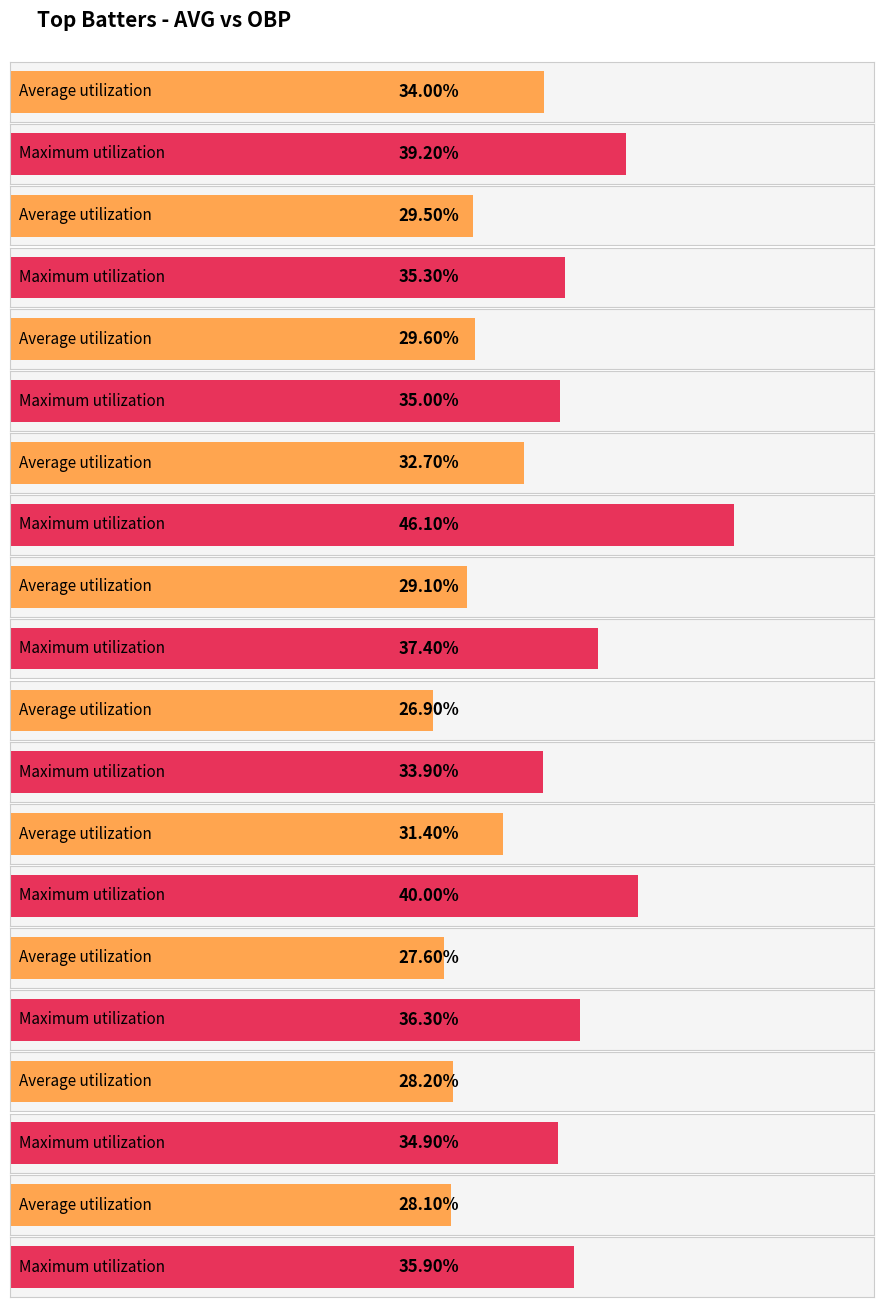

True or false: Maximum utilization has a value of 0.4 at Jarren Duran.

True